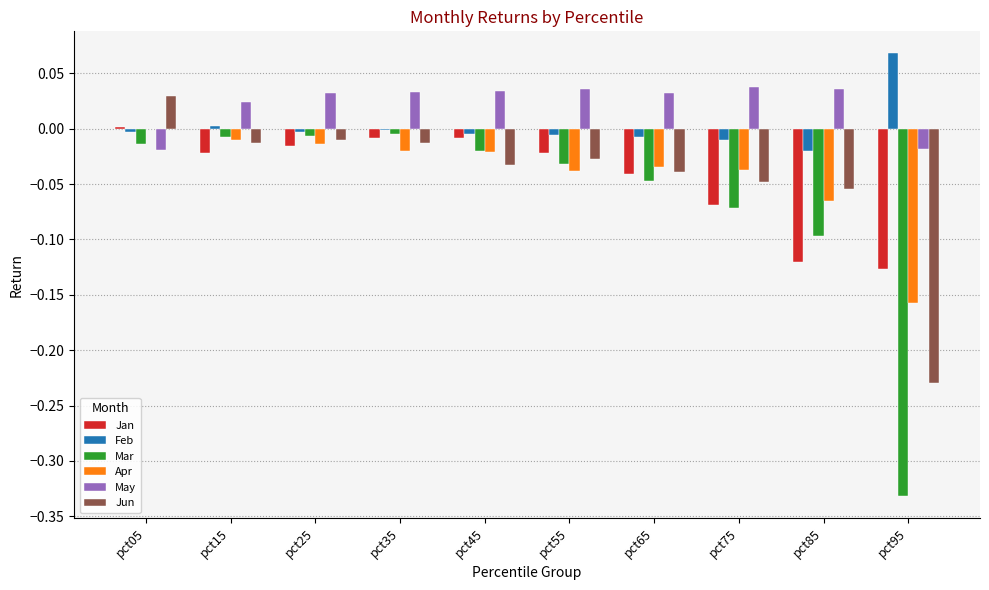

The value of Apr at pct65 is -0.0. True or false?

True